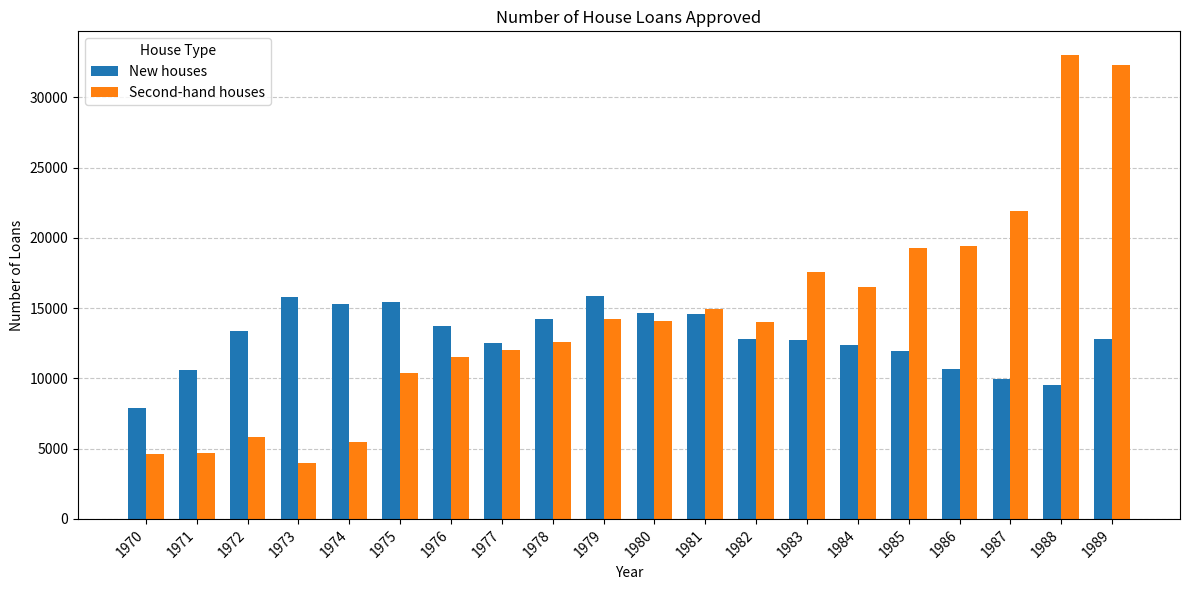

What is the difference between the second highest and minimum values in the Second-hand houses series?

28291